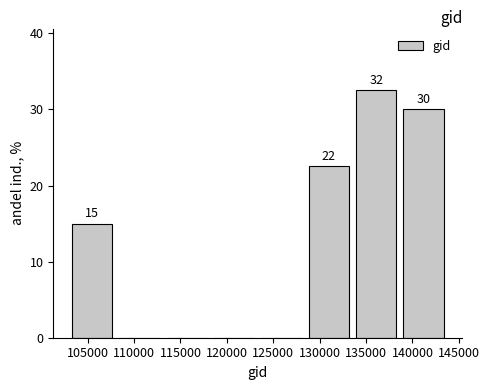

Which range on the x-axis has the tallest bar?

133500 to 138500